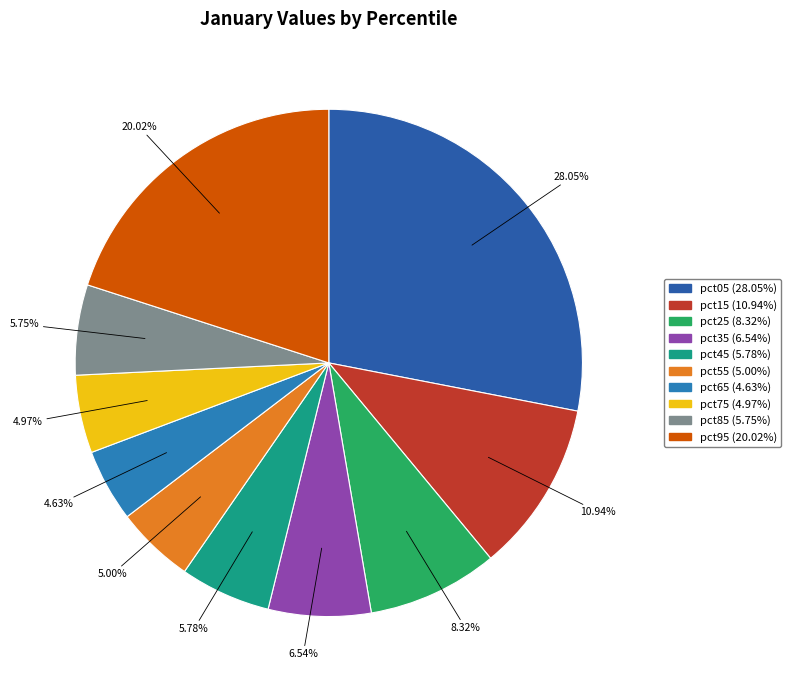

Is it true that pct75 is 5% of the pie?

True